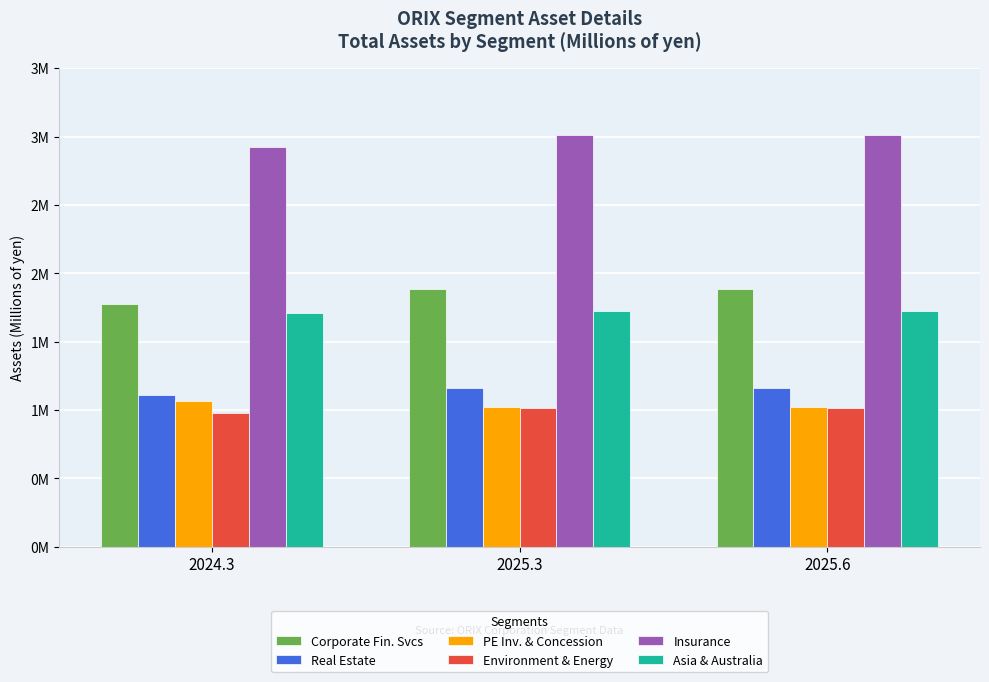

Rank the categories by Environment & Energy value from lowest to highest.

2024.3, 2025.3, 2025.6